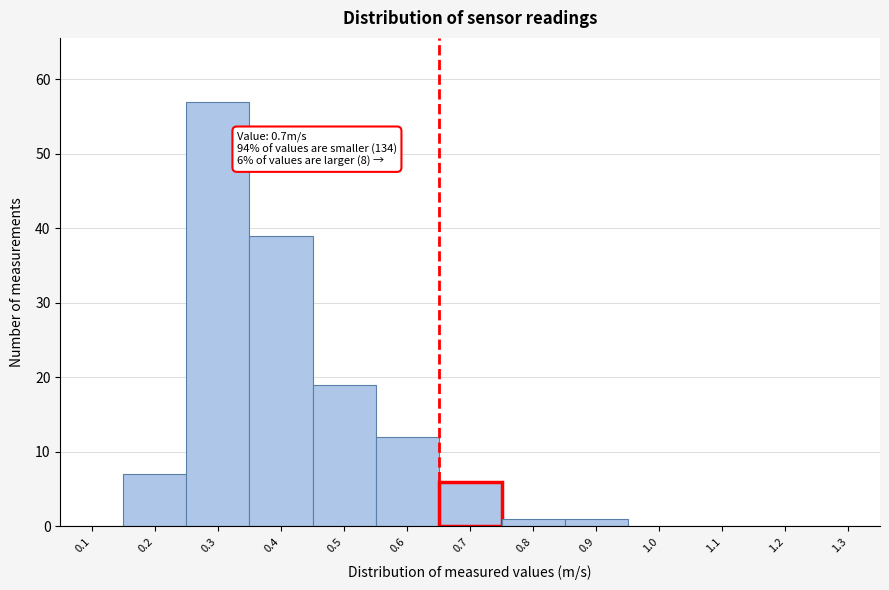

Reading right to left, extract all data points from this chart.

1.3=0	1.2=0	1.1=0	1.0=0	0.9=1	0.8=1	0.7=6	0.6=12	0.5=19	0.4=39	0.3=57	0.2=7	0.1=0